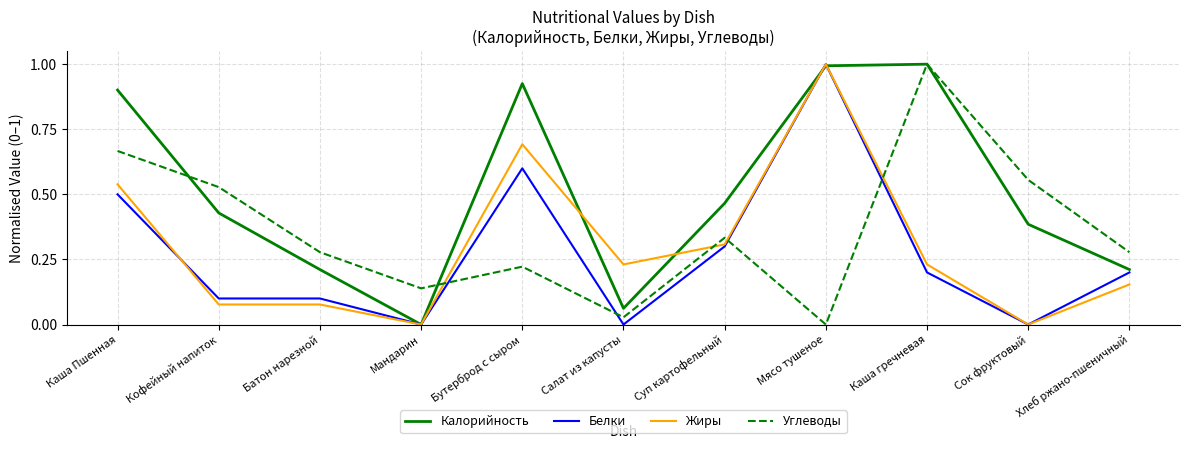

At which label does Углеводы reach its peak?

Каша гречневая